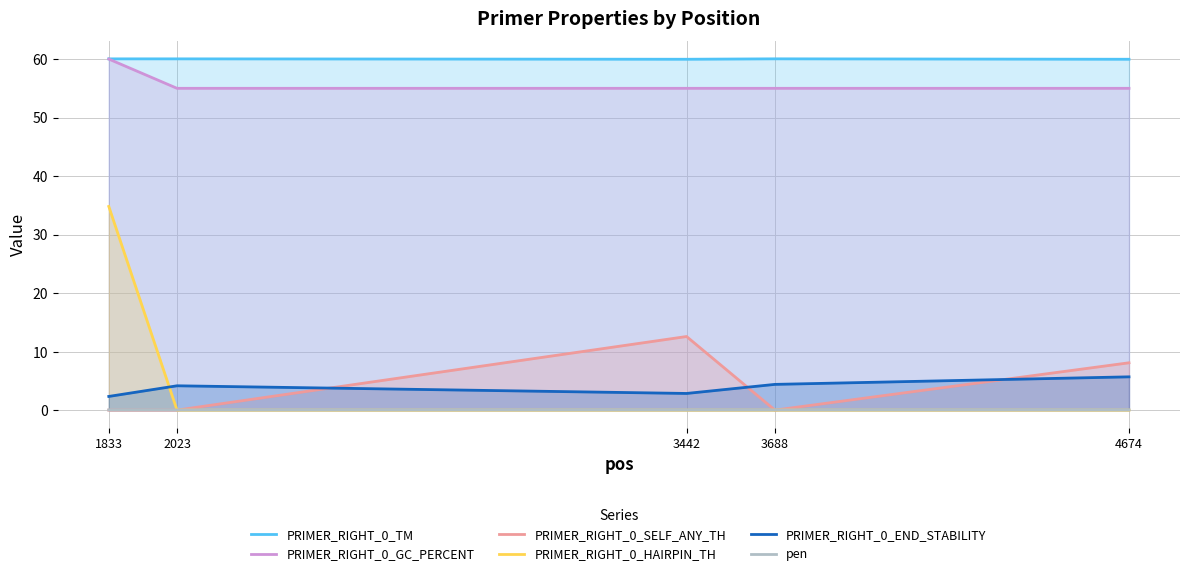

Reading right to left, extract all data points from this chart.

PRIMER_RIGHT_0_TM: 60.0	60.0	60.0	60.0	60.0
PRIMER_RIGHT_0_GC_PERCENT: 55.0	55.0	55.0	55.0	60.0
PRIMER_RIGHT_0_SELF_ANY_TH: 8.1	0.0	12.6	0.0	0.0
PRIMER_RIGHT_0_HAIRPIN_TH: 0.0	0.0	0.0	0.0	34.8
PRIMER_RIGHT_0_END_STABILITY: 5.7	4.4	2.9	4.2	2.3
pen: 0.0	0.0	0.0	0.0	0.0